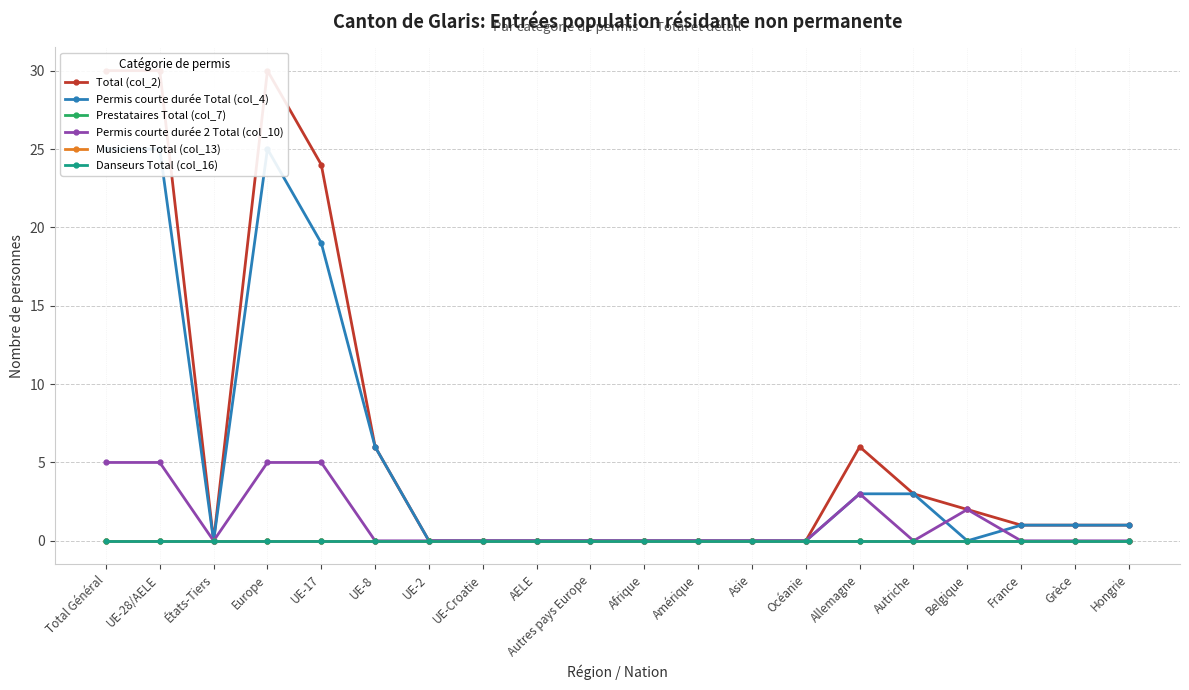

Reading left to right, extract all data points from this chart.

Total (col_2): Total Général=30	UE-28/AELE=30	États-Tiers=0	Europe=30	UE-17=24	UE-8=6	UE-2=0	UE-Croatie=0	AELE=0	Autres pays Europe=0	Afrique=0	Amérique=0	Asie=0	Océanie=0	Allemagne=6	Autriche=3	Belgique=2	France=1	Grèce=1	Hongrie=1
Permis courte durée Total (col_4): Total Général=25	UE-28/AELE=25	États-Tiers=0	Europe=25	UE-17=19	UE-8=6	UE-2=0	UE-Croatie=0	AELE=0	Autres pays Europe=0	Afrique=0	Amérique=0	Asie=0	Océanie=0	Allemagne=3	Autriche=3	Belgique=0	France=1	Grèce=1	Hongrie=1
Prestataires Total (col_7): Total Général=0	UE-28/AELE=0	États-Tiers=0	Europe=0	UE-17=0	UE-8=0	UE-2=0	UE-Croatie=0	AELE=0	Autres pays Europe=0	Afrique=0	Amérique=0	Asie=0	Océanie=0	Allemagne=0	Autriche=0	Belgique=0	France=0	Grèce=0	Hongrie=0
Permis courte durée 2 Total (col_10): Total Général=5	UE-28/AELE=5	États-Tiers=0	Europe=5	UE-17=5	UE-8=0	UE-2=0	UE-Croatie=0	AELE=0	Autres pays Europe=0	Afrique=0	Amérique=0	Asie=0	Océanie=0	Allemagne=3	Autriche=0	Belgique=2	France=0	Grèce=0	Hongrie=0
Musiciens Total (col_13): Total Général=0	UE-28/AELE=0	États-Tiers=0	Europe=0	UE-17=0	UE-8=0	UE-2=0	UE-Croatie=0	AELE=0	Autres pays Europe=0	Afrique=0	Amérique=0	Asie=0	Océanie=0	Allemagne=0	Autriche=0	Belgique=0	France=0	Grèce=0	Hongrie=0
Danseurs Total (col_16): Total Général=0	UE-28/AELE=0	États-Tiers=0	Europe=0	UE-17=0	UE-8=0	UE-2=0	UE-Croatie=0	AELE=0	Autres pays Europe=0	Afrique=0	Amérique=0	Asie=0	Océanie=0	Allemagne=0	Autriche=0	Belgique=0	France=0	Grèce=0	Hongrie=0